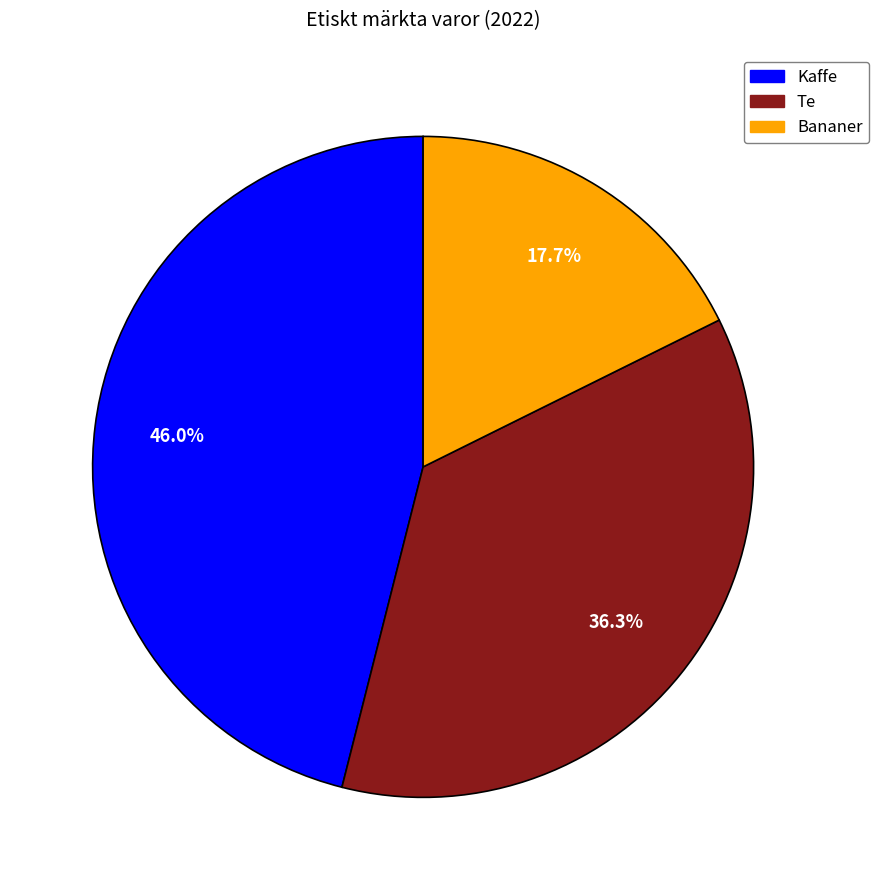

Which slice is the smallest?

Bananer